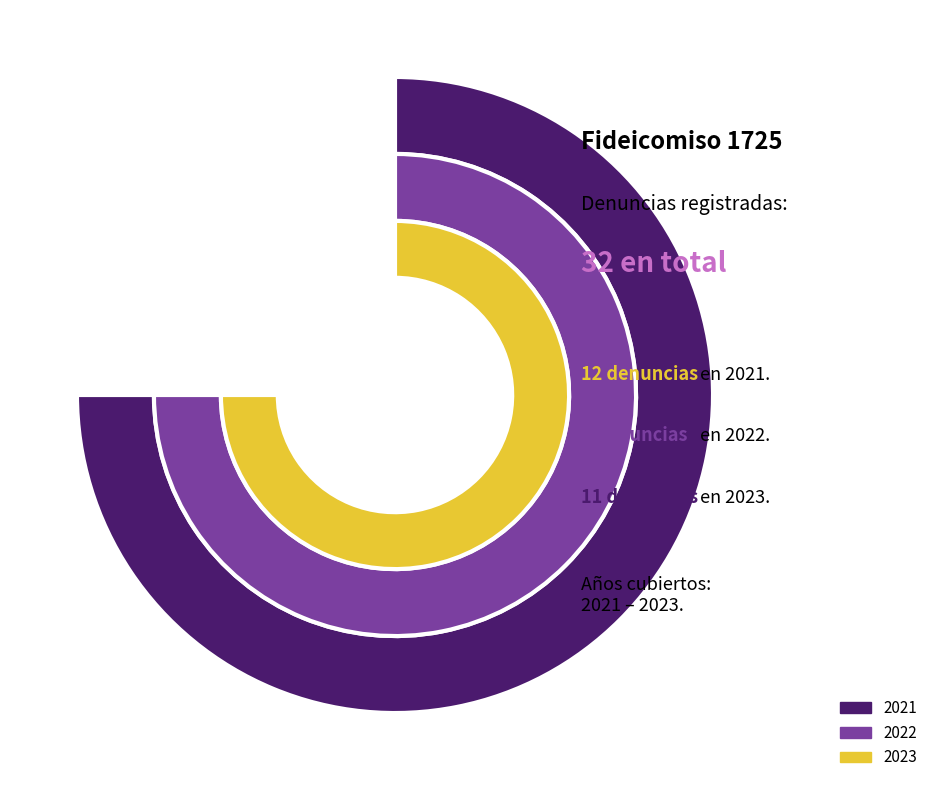

Which category has the biggest portion of the pie?

2021